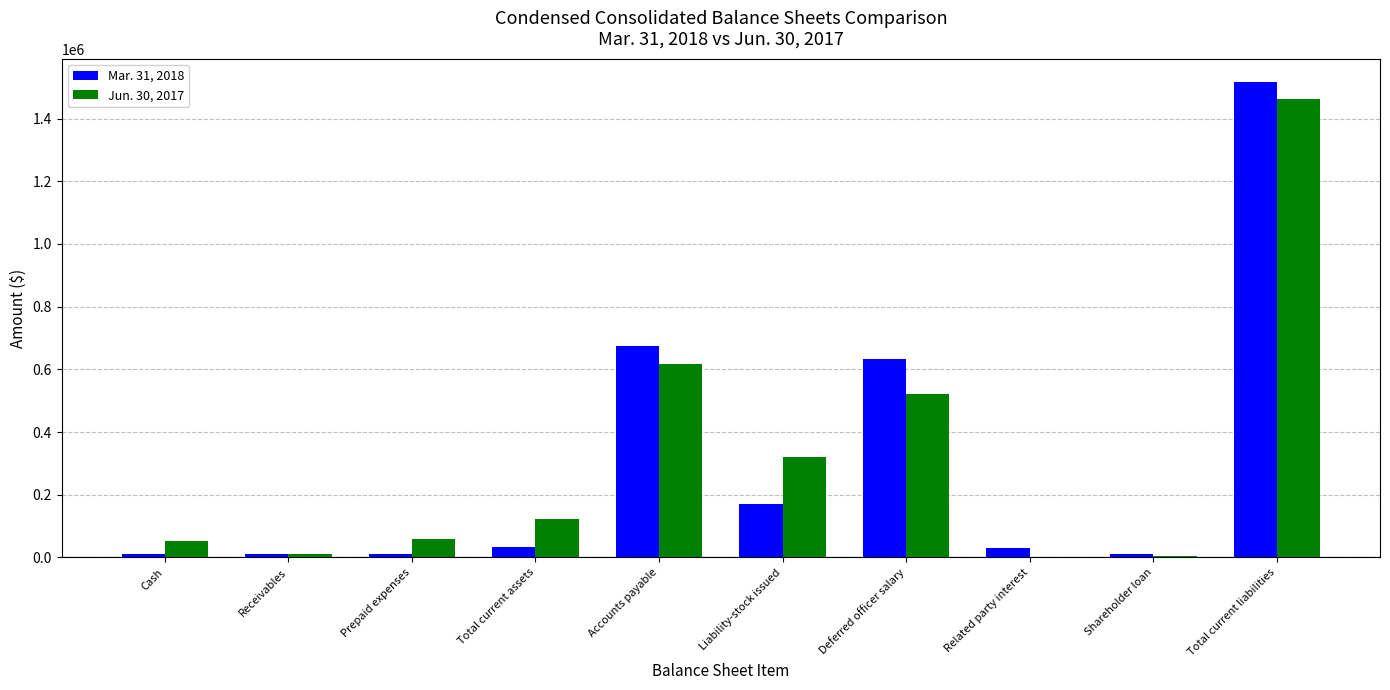

True or false: Mar. 31, 2018 has a value of 907613 at Deferred officer salary.

False